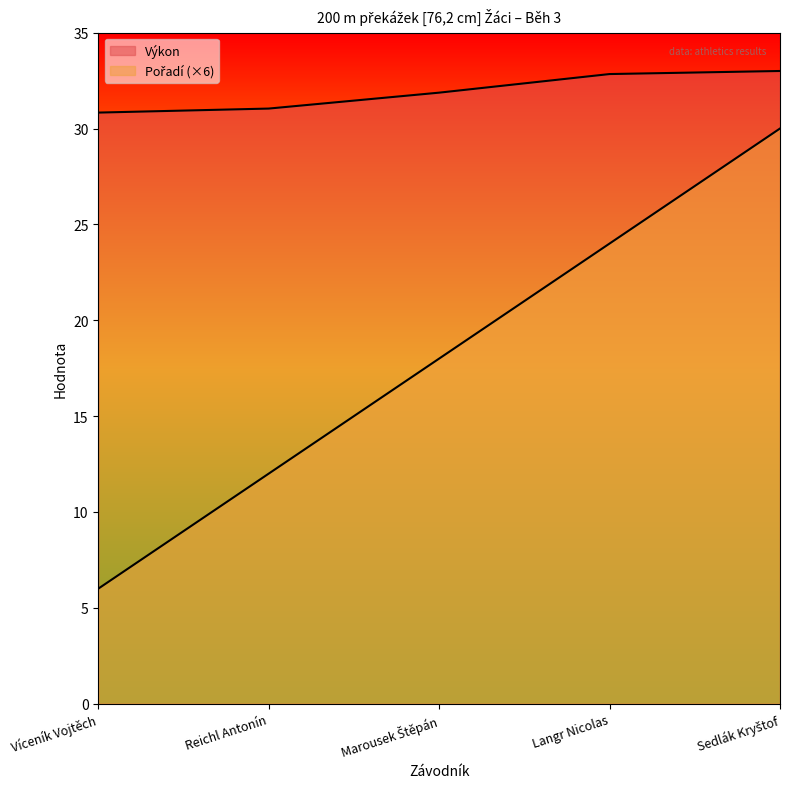

True or false: Výkon and Pořadí cross at least once.

False